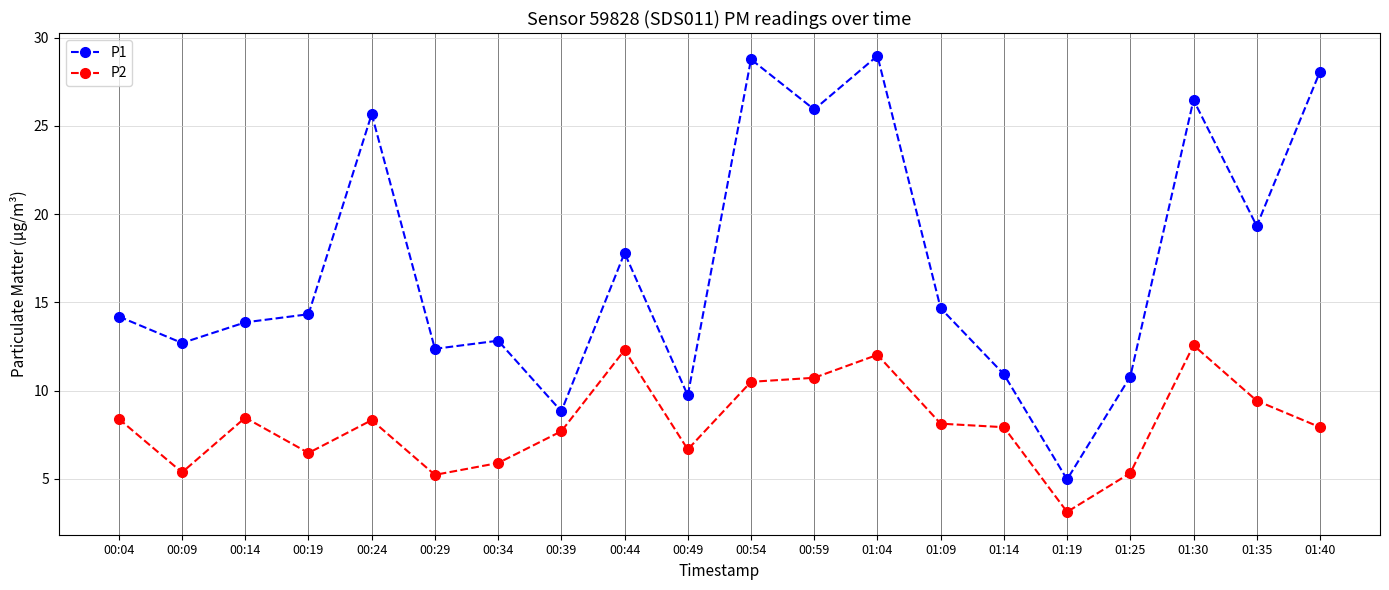

What is the difference between the maximum and minimum values in the P1 series?

24.0